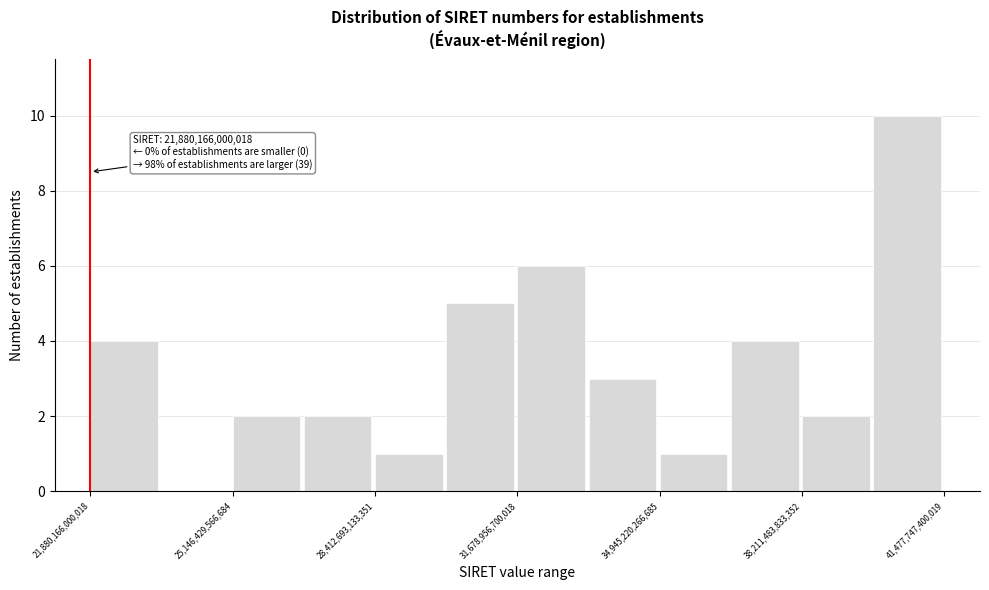

Read against the x-axis, roughly where is the centre of the tallest bar?

40500000000000